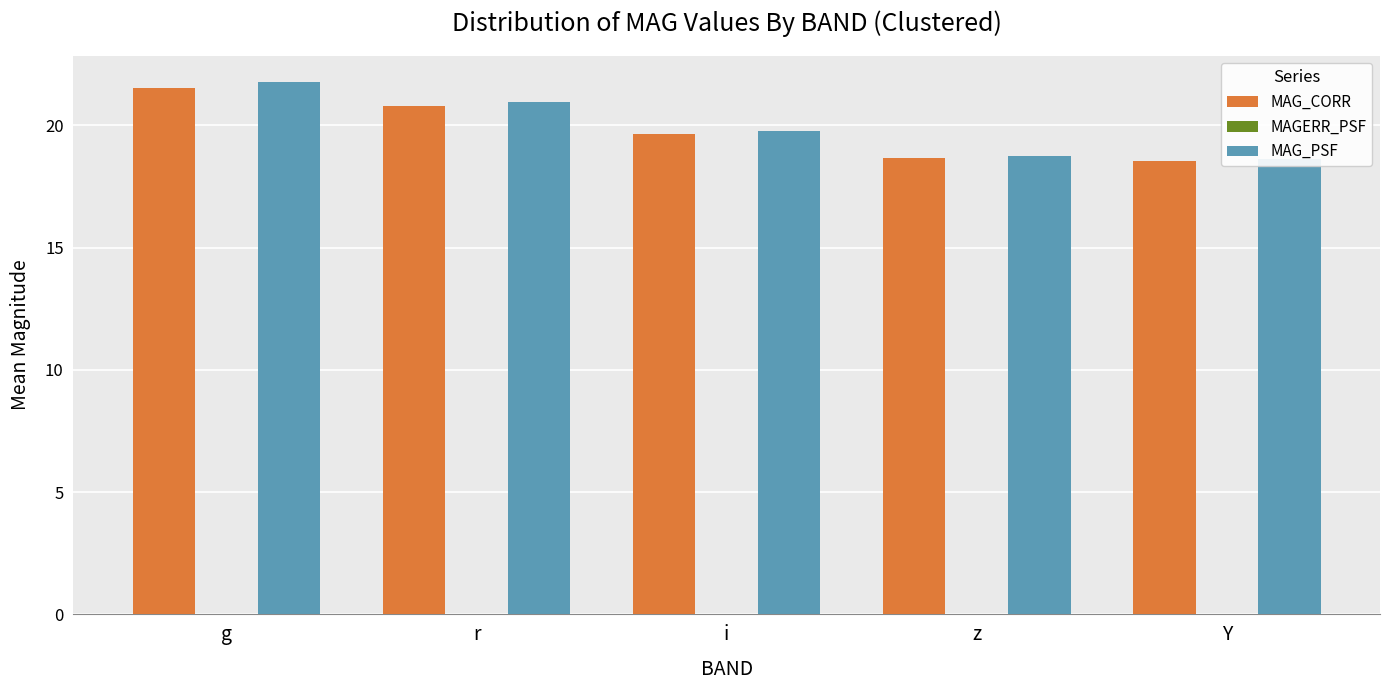

How many data points does each series have?

5